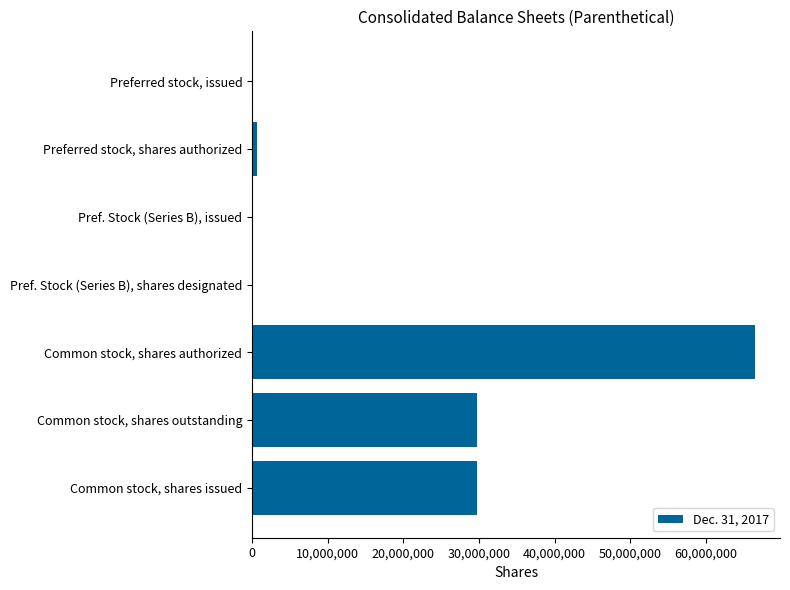

Are the bars grouped side by side (vs. stacked)?

No